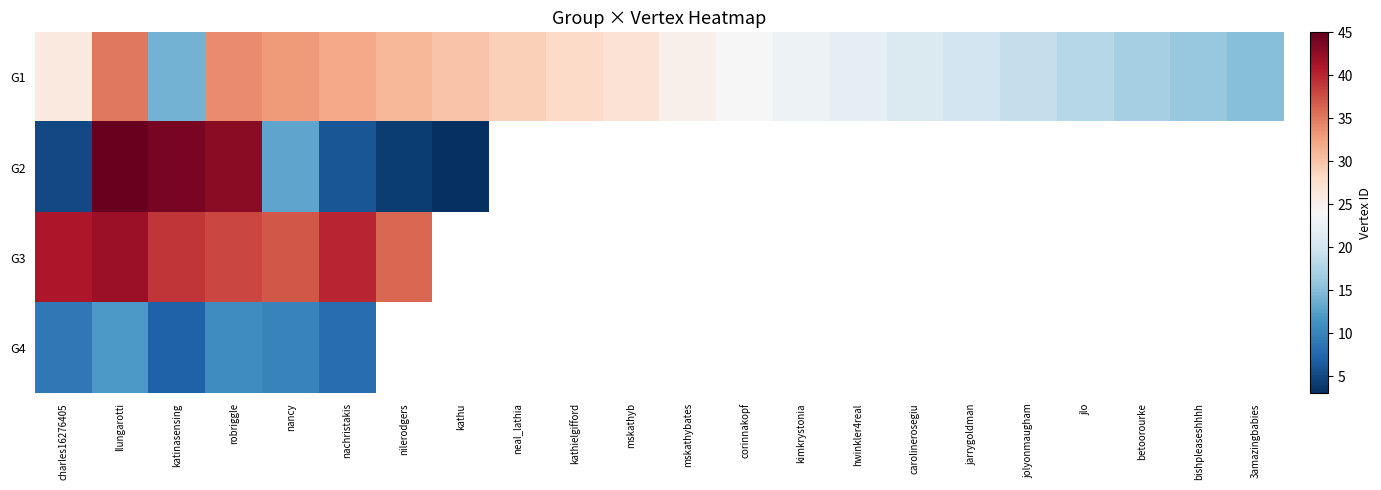

List the series in order of their peak value, lowest first.

G4, G1, G3, G2